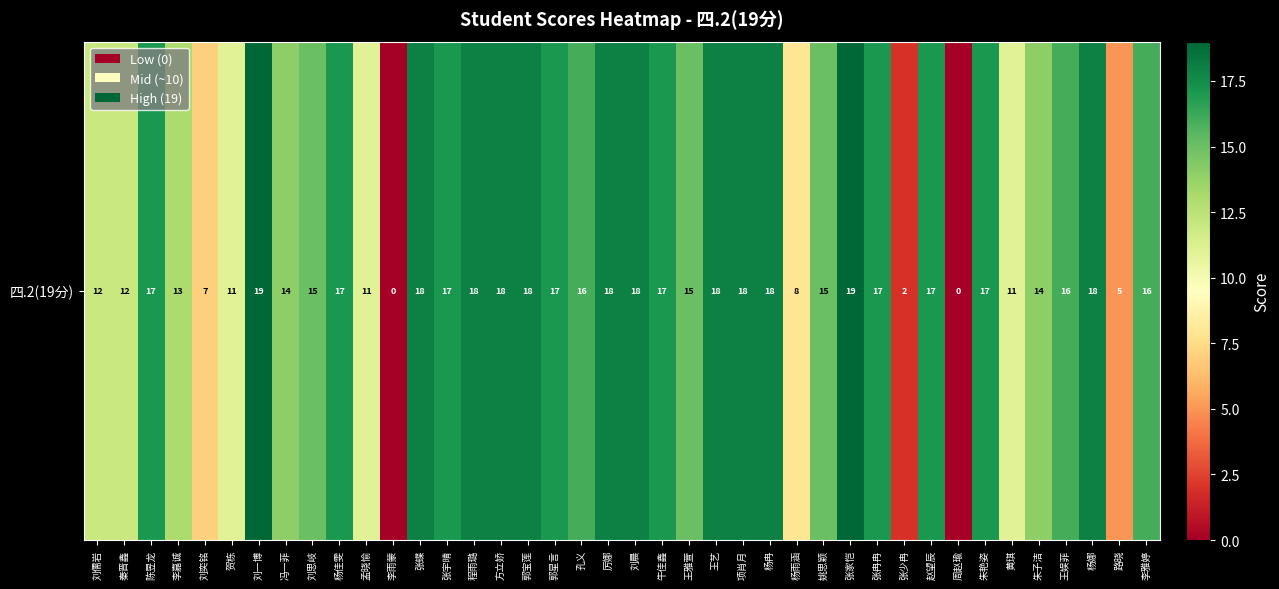

What is the change in value from 刘一博 to 厉娜?

-1